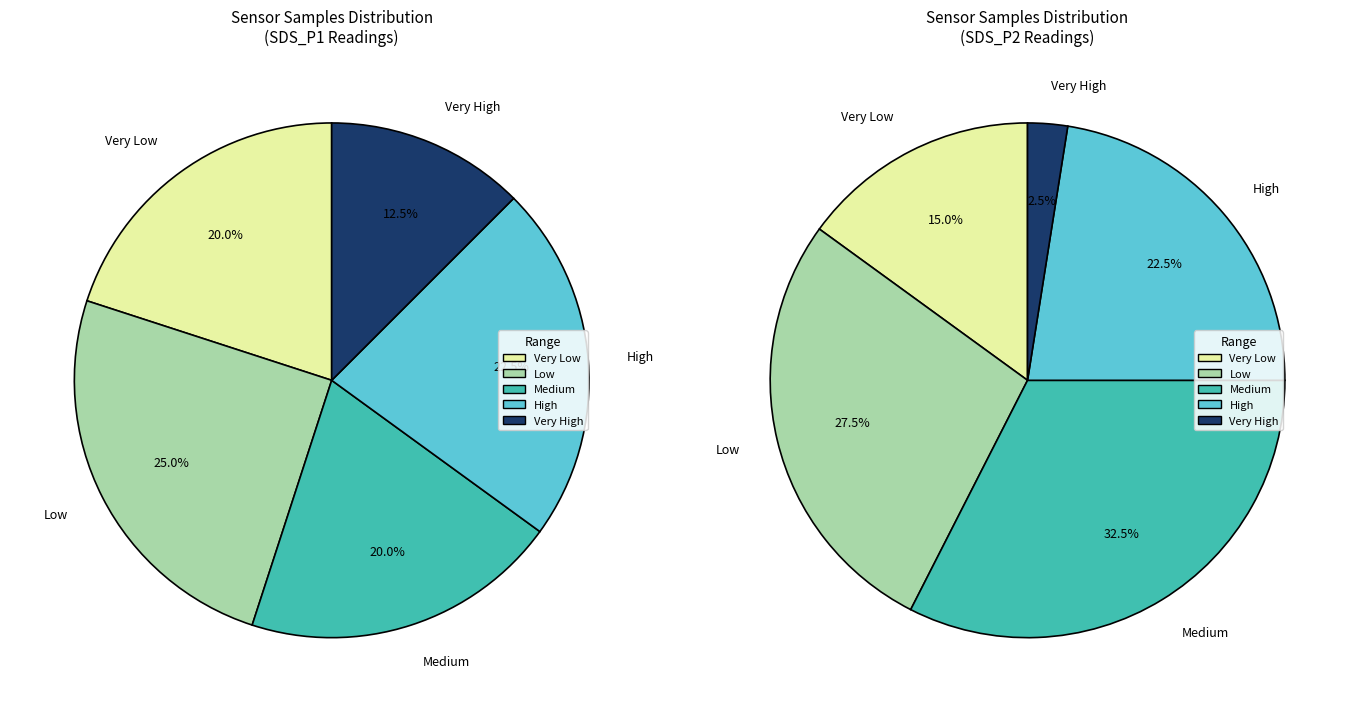

Is the sum of 29 and 29 greater than half?

No